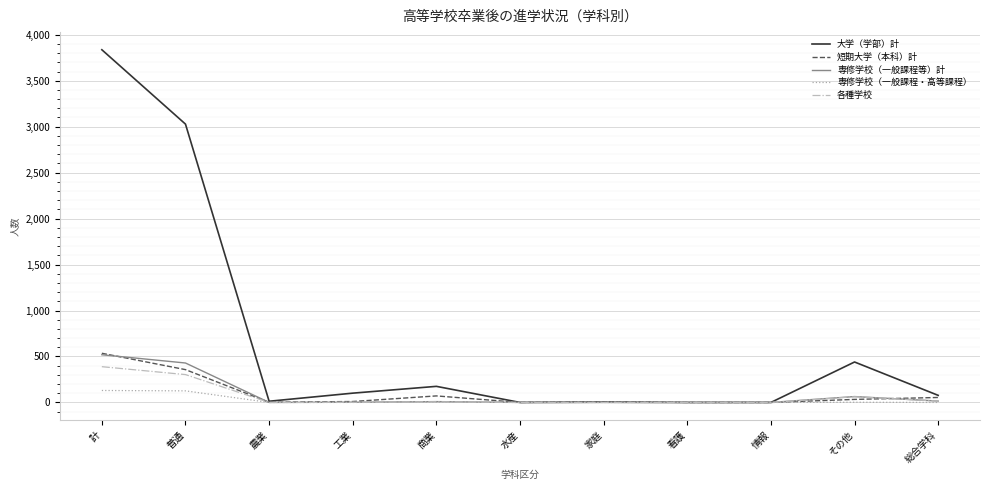

What is the average value of the 専修学校（一般課程・高等課程） series?

24